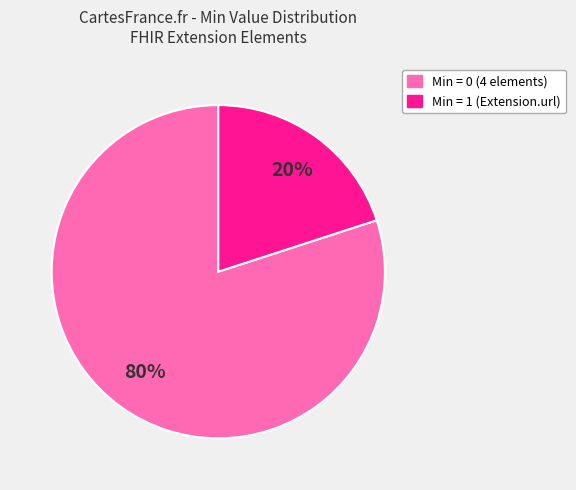

Which slice is the largest?

Min = 0 (4 elements)